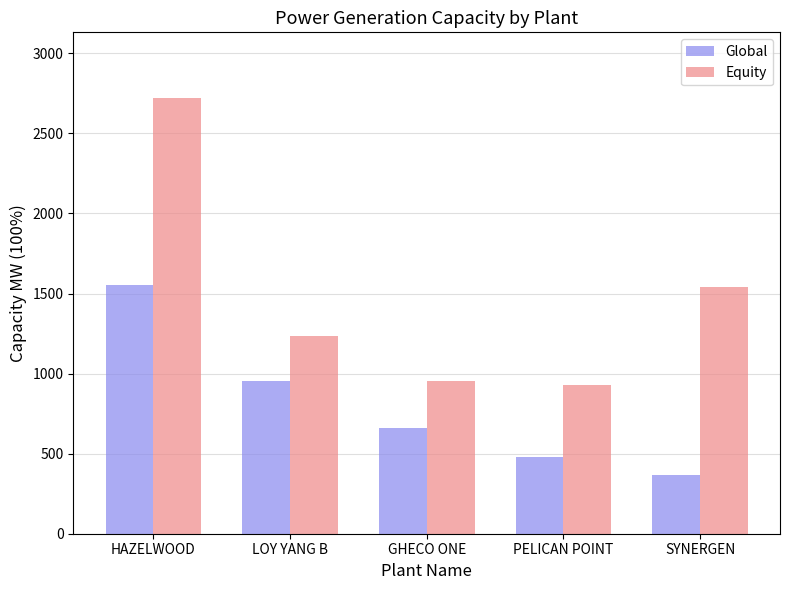

Rank the series by their average value, from highest to lowest.

Equity, Global